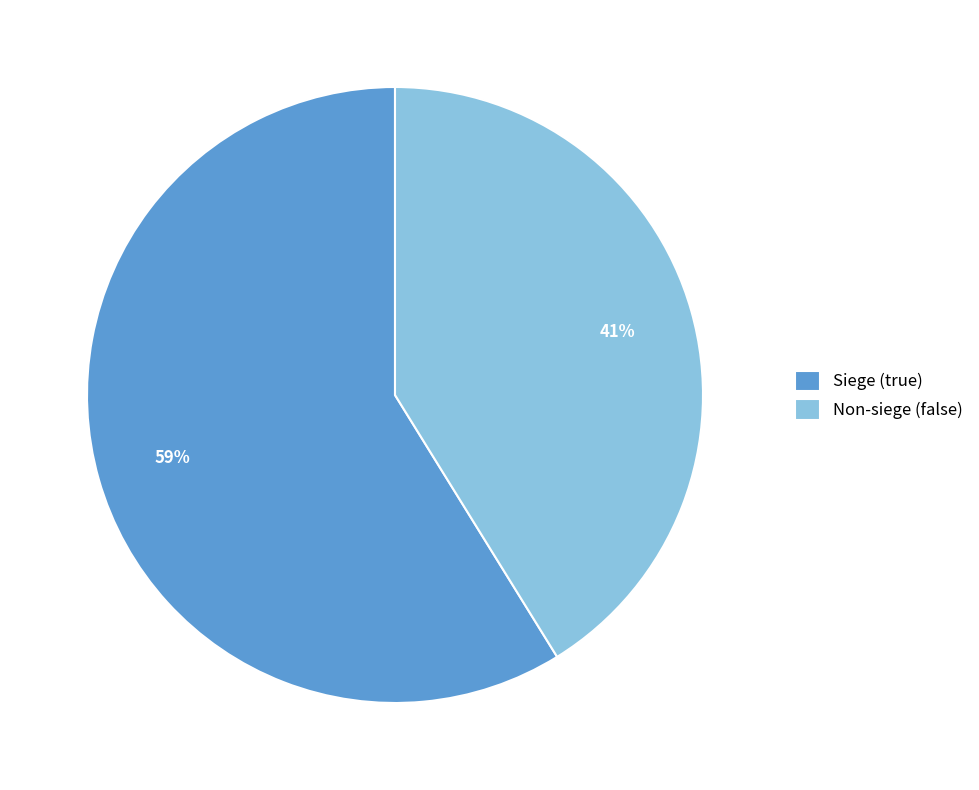

To the nearest percent, what percentage of the pie is Non-siege (false)?

41%